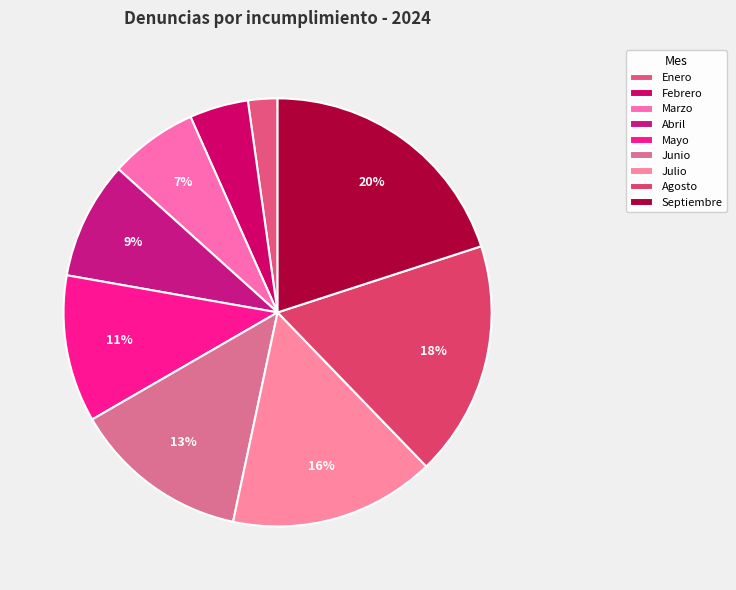

Rank the categories by value from lowest to highest.

Enero, Febrero, Marzo, Abril, Mayo, Junio, Julio, Agosto, Septiembre